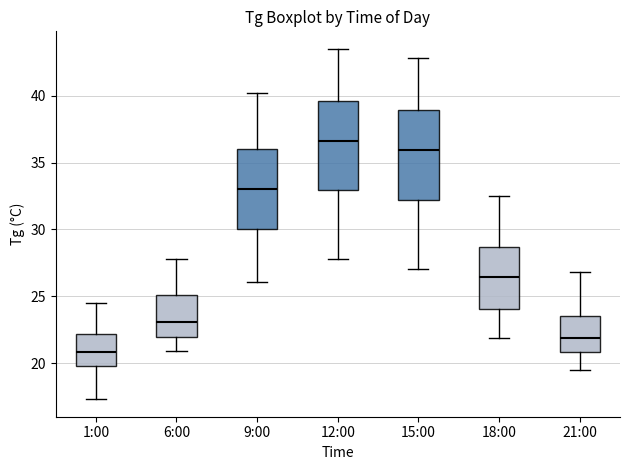

Reading left to right, transcribe this box plot: for each box, give where its median line is, the range the box spans, and where its two whiskers end, as read against the y-axis. The values are not printed on the chart, so give them approximately, as read against the axis.

1:00: median 21.0, box 20.0 to 22.0, whiskers 17.5 to 24.5
6:00: median 23.0, box 22.0 to 25.0, whiskers 21.0 to 28.0
9:00: median 33.0, box 30.0 to 36.0, whiskers 26.0 to 40.0
12:00: median 36.5, box 33.0 to 39.5, whiskers 28.0 to 43.5
15:00: median 36.0, box 32.0 to 39.0, whiskers 27.0 to 43.0
18:00: median 26.5, box 24.0 to 28.5, whiskers 22.0 to 32.5
21:00: median 22.0, box 21.0 to 23.5, whiskers 19.5 to 27.0